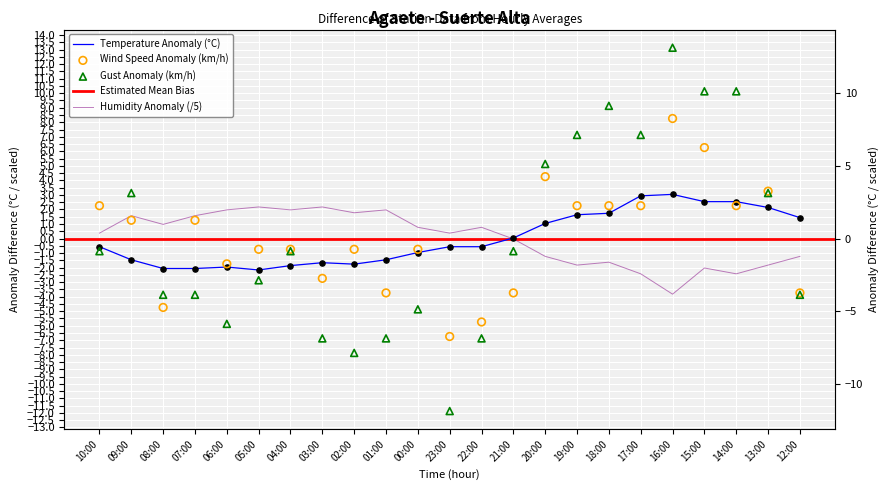

Is the value of Gust (km/h) at 23:00 greater than the value of Humidity (%) at 03:00?

No